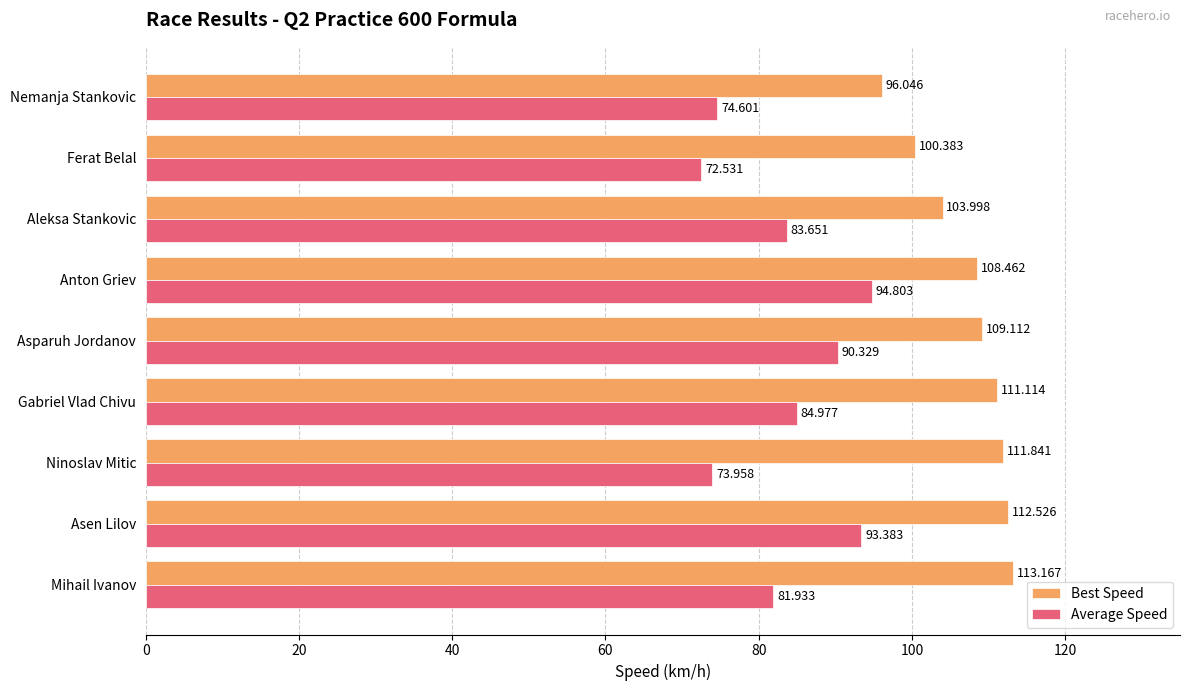

Between Asparuh Jordanov and Anton Griev, which series saw the biggest shift?

Average Speed